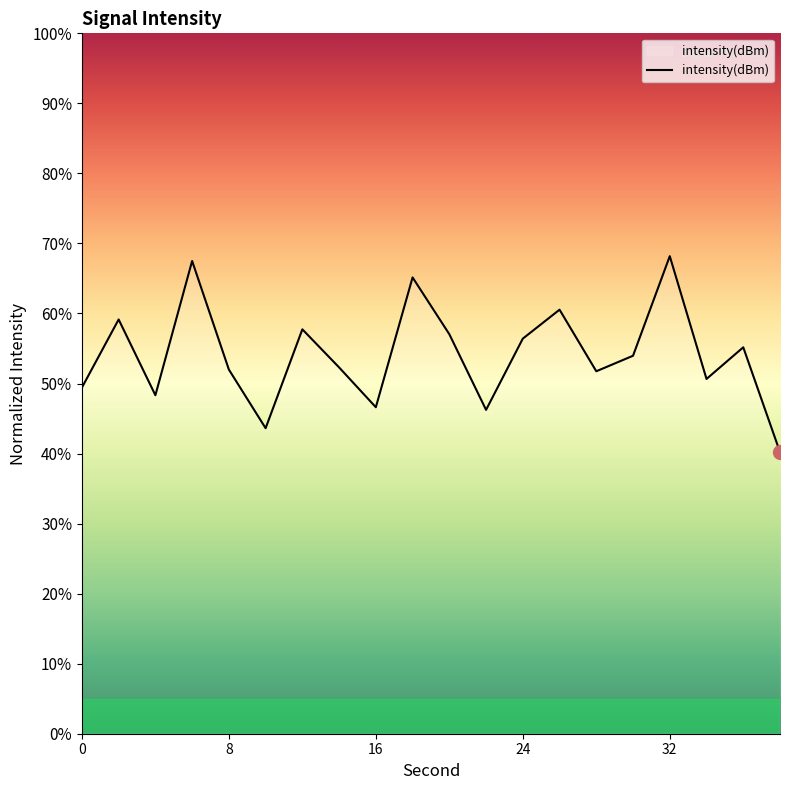

What is the smallest value displayed?

40.2